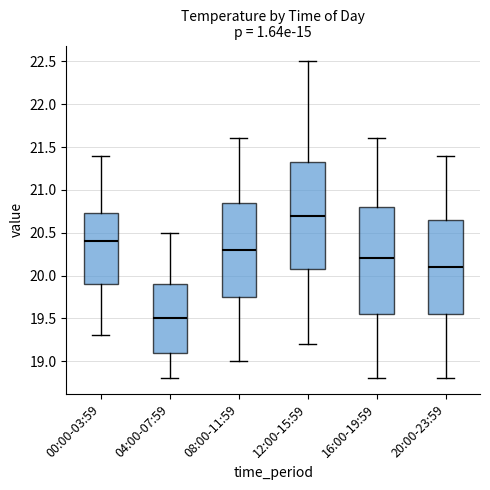

Reading left to right, read every box against the y-axis: the position of its median line, the range the box covers, and the ends of its whiskers. The values are not printed on the chart, so give them approximately, as read against the axis.

00:00-03:59: median 20.40, box 19.90 to 20.75, whiskers 19.30 to 21.40
04:00-07:59: median 19.50, box 19.10 to 19.90, whiskers 18.80 to 20.50
08:00-11:59: median 20.30, box 19.75 to 20.85, whiskers 19.00 to 21.60
12:00-15:59: median 20.70, box 20.10 to 21.35, whiskers 19.20 to 22.50
16:00-19:59: median 20.20, box 19.55 to 20.80, whiskers 18.80 to 21.60
20:00-23:59: median 20.10, box 19.55 to 20.65, whiskers 18.80 to 21.40